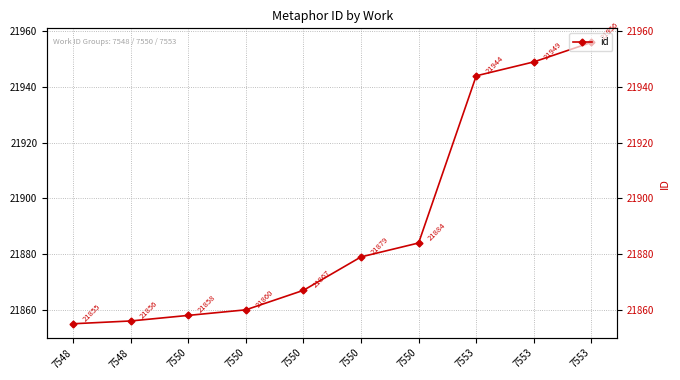

What value does the data have at 7550?

21860